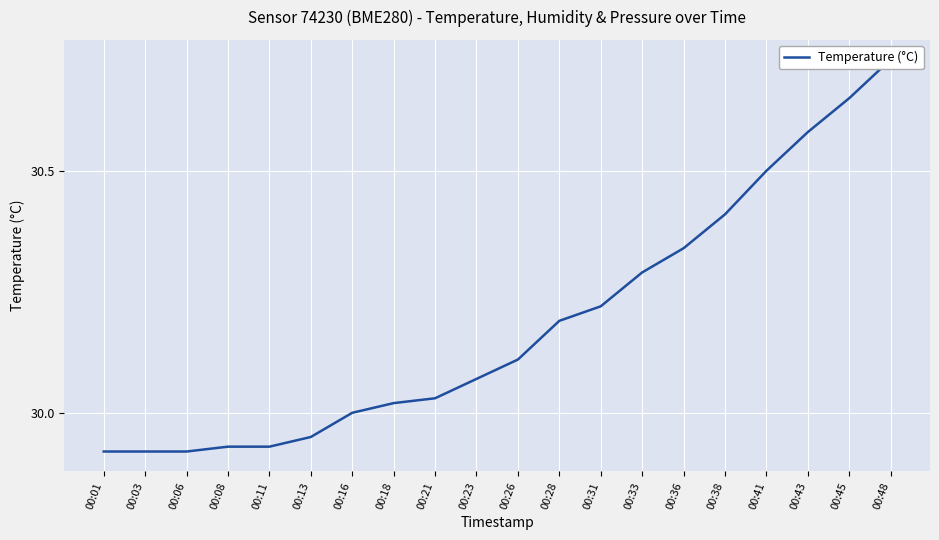

At which category does the chart reach its peak across all series?

00:48